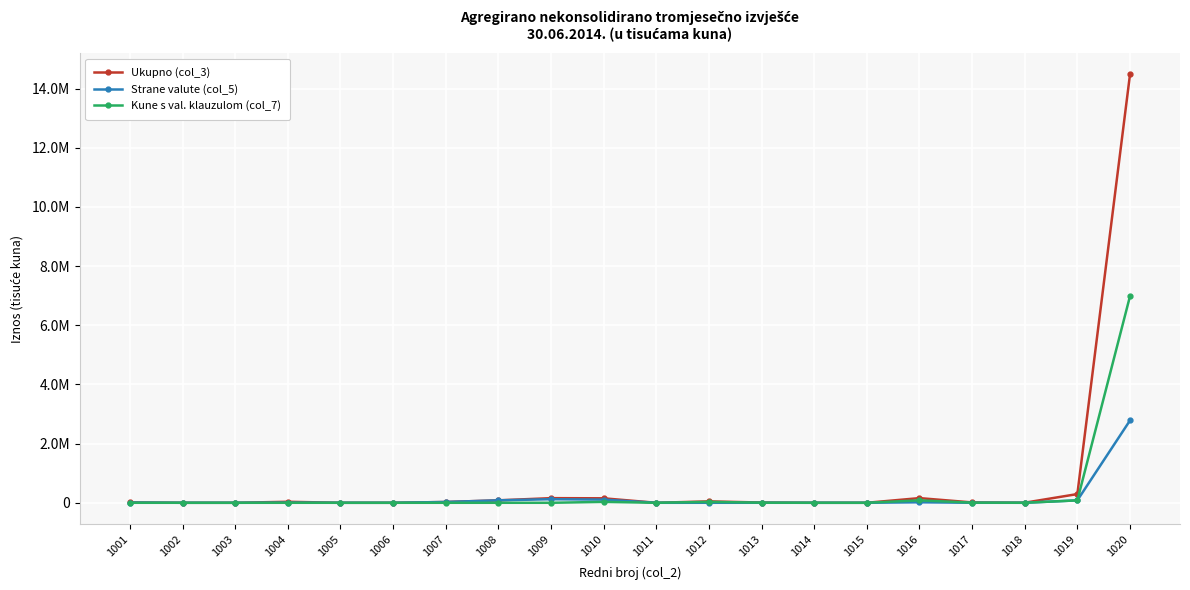

At which category is the sum across all series the highest?

1020